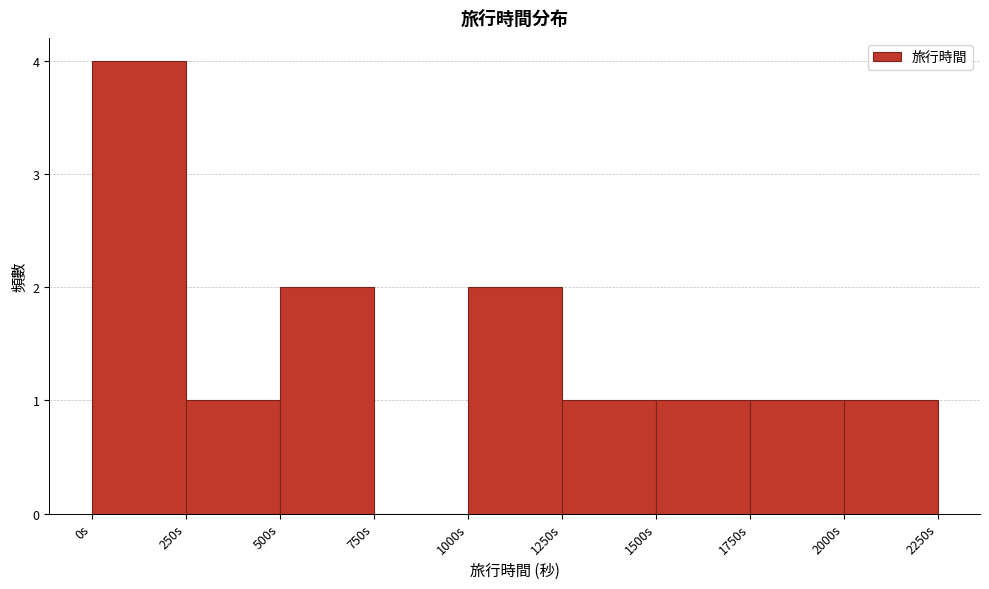

Which range on the x-axis has the tallest bar?

0 to 250